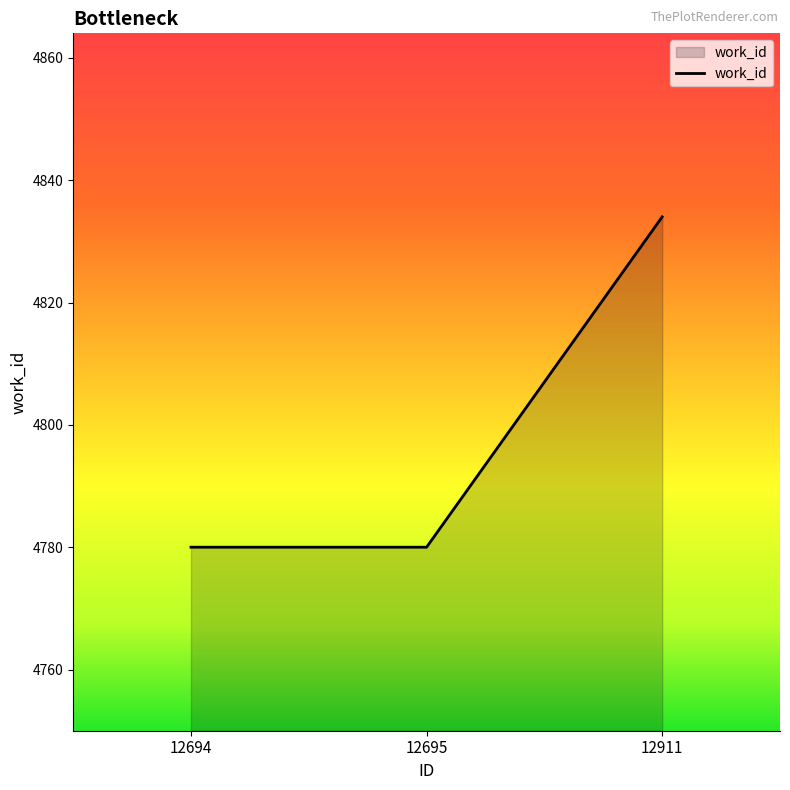

How many series are shown in this chart?

1